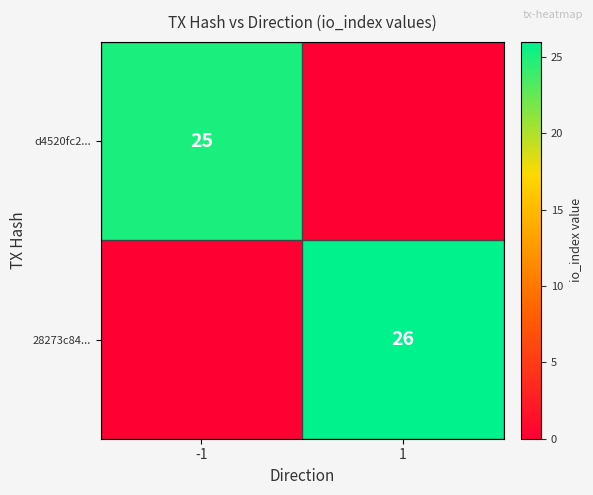

True or false: d4520fc2... has a value of 25 at -1.

True